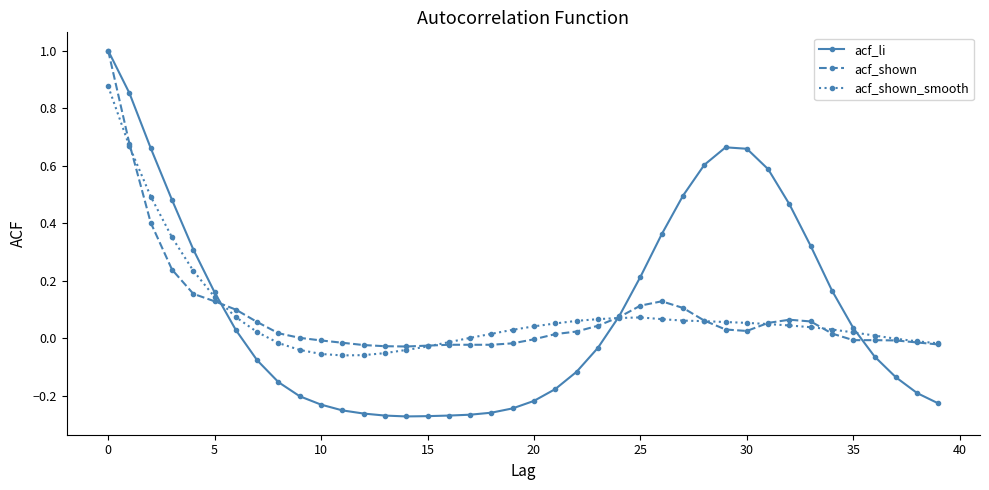

Which series has the largest range (max minus min)?

acf_li